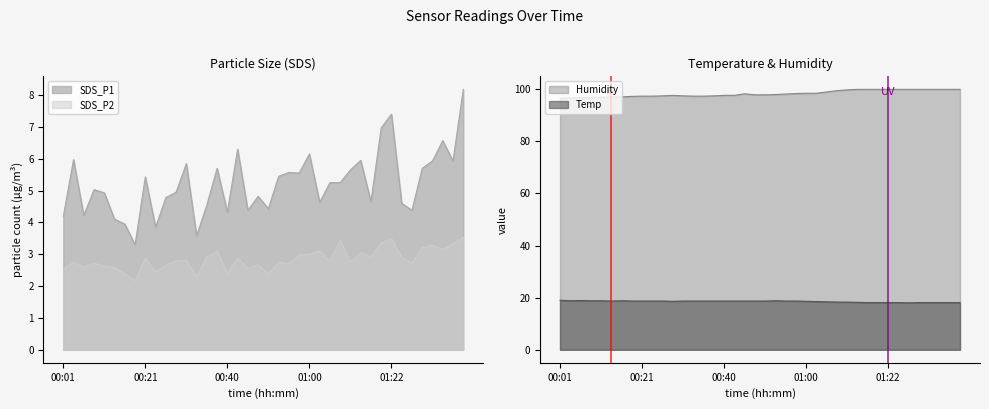

Between 00:18 and 00:06, which is larger?

00:06